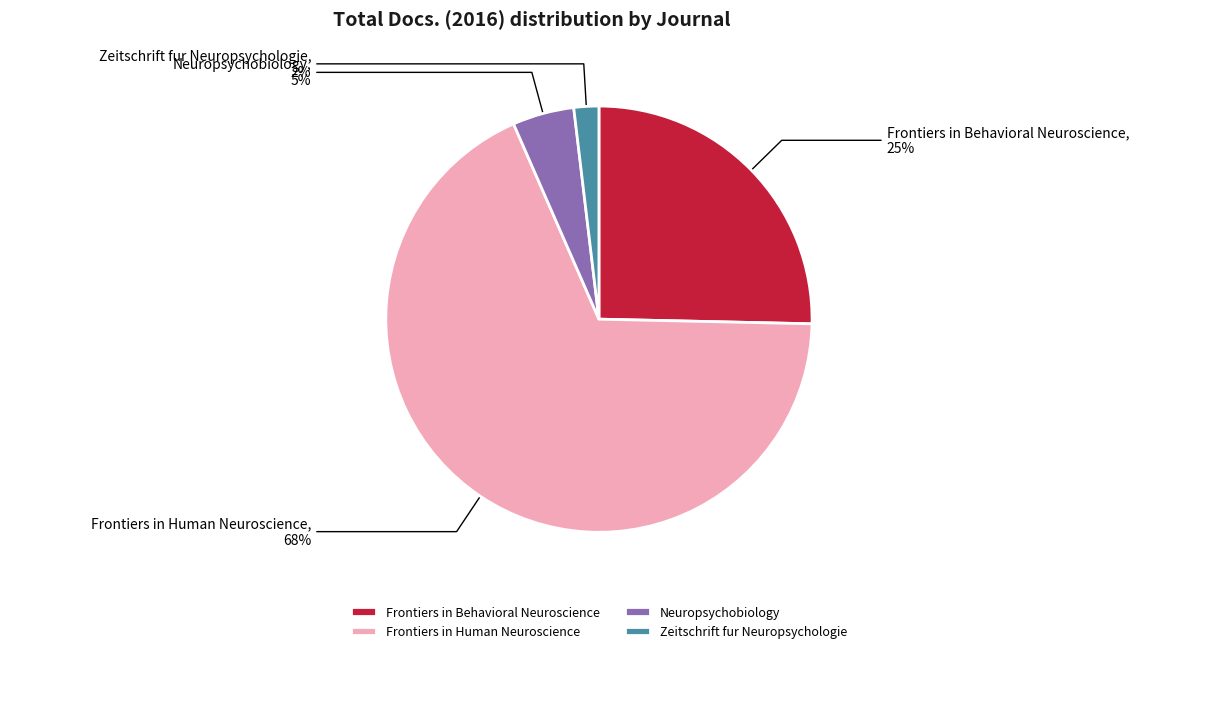

To the nearest percent, what portion does Zeitschrift fur Neuropsychologie represent?

2%